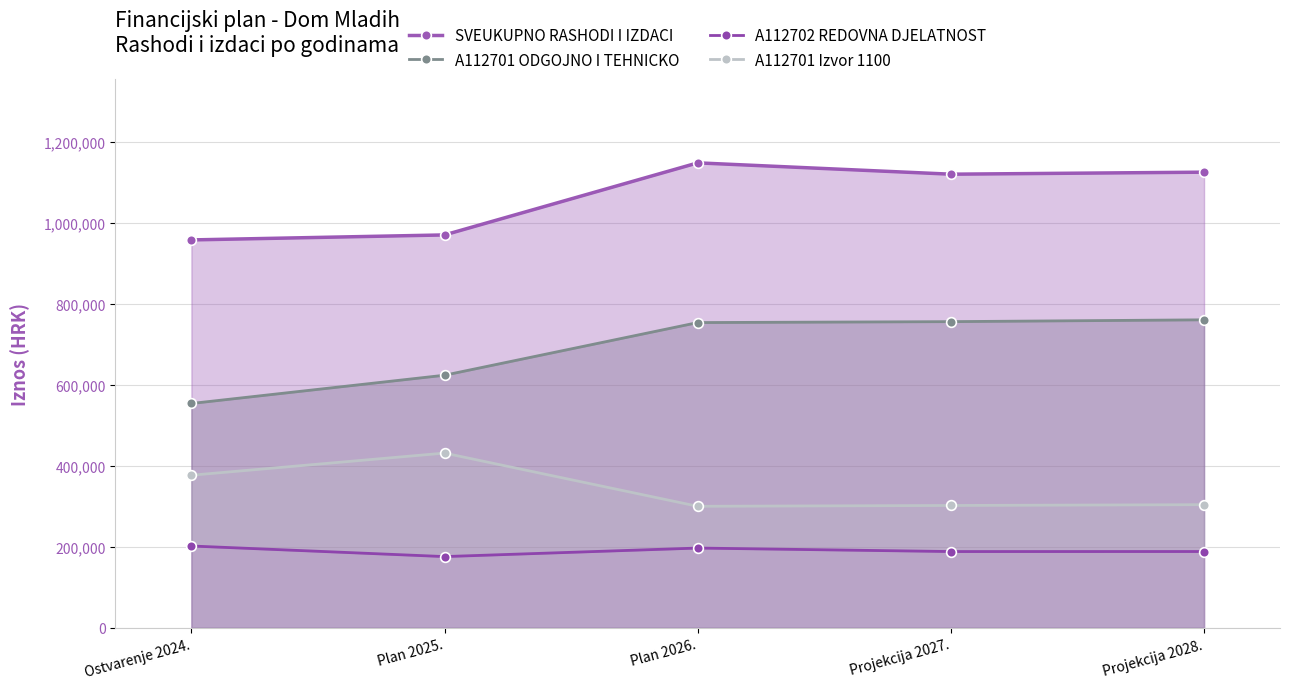

What is the label of the 2nd point from the left?

Plan 2025.